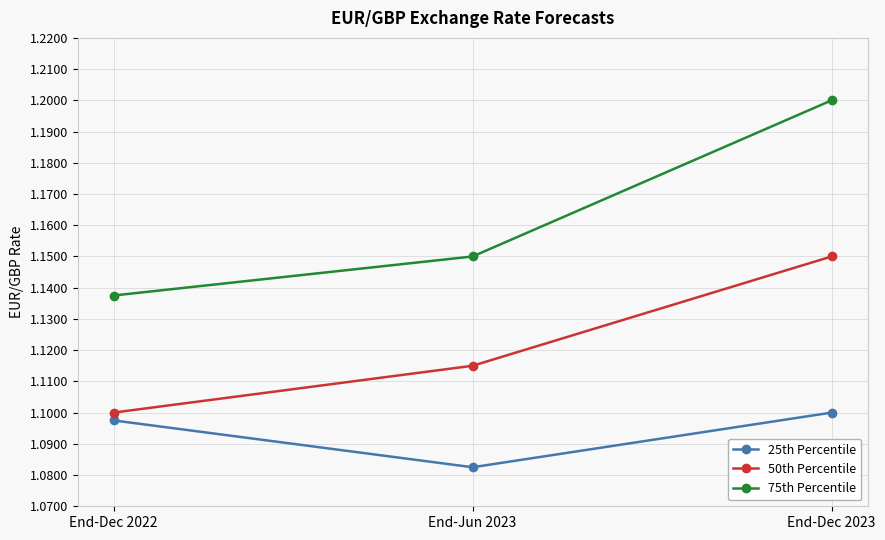

At End-Dec 2023, list the series in order from largest to smallest.

75th Percentile, 50th Percentile, 25th Percentile